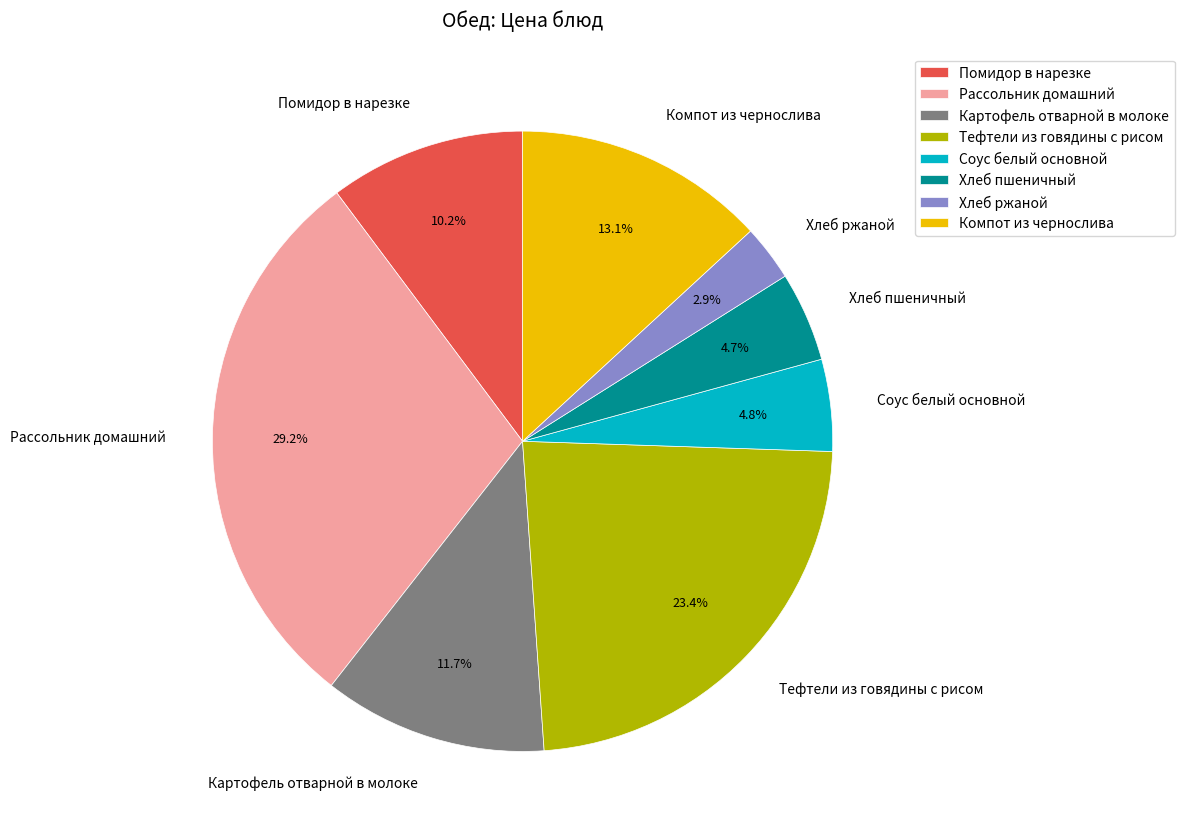

What percentage is the Рассольник домашний slice, to the nearest percent?

29%